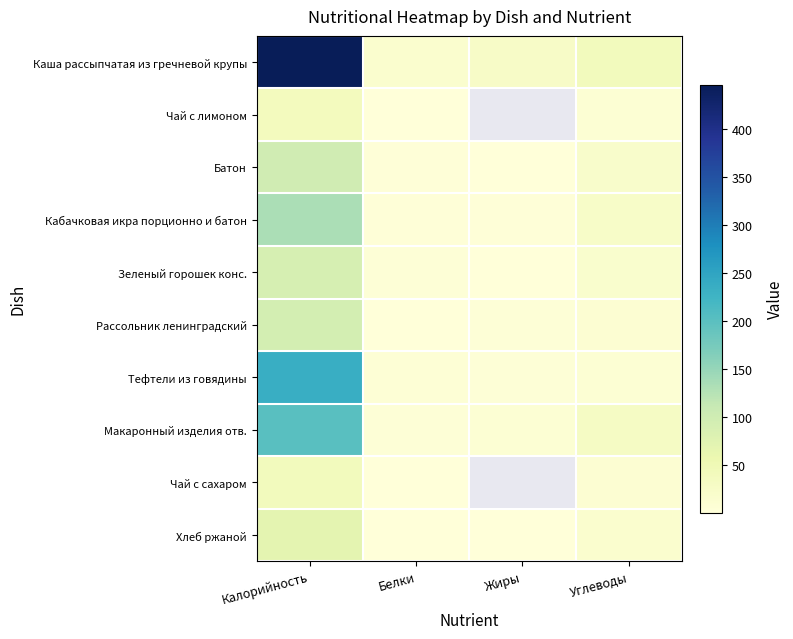

At which category does the chart reach its minimum across all series?

Жиры